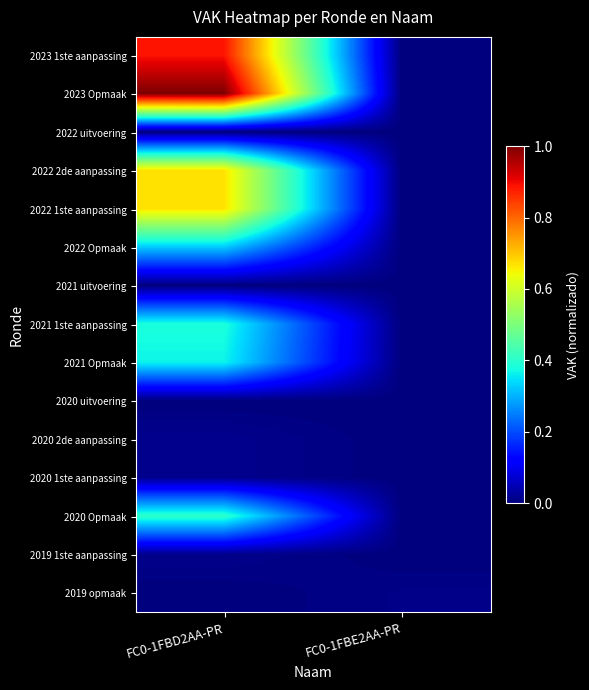

Reading left to right, transcribe all the data shown in this chart.

2023 1ste aanpassing: FC0-1FBD2AA-PR=0.9	FC0-1FBE2AA-PR=0.0
2023 Opmaak: FC0-1FBD2AA-PR=1.0	FC0-1FBE2AA-PR=0.0
2022 uitvoering: FC0-1FBD2AA-PR=0.0	FC0-1FBE2AA-PR=0.0
2022 2de aanpassing: FC0-1FBD2AA-PR=0.7	FC0-1FBE2AA-PR=0.0
2022 1ste aanpassing: FC0-1FBD2AA-PR=0.7	FC0-1FBE2AA-PR=0.0
2022 Opmaak: FC0-1FBD2AA-PR=0.3	FC0-1FBE2AA-PR=0.0
2021 uitvoering: FC0-1FBD2AA-PR=0.0	FC0-1FBE2AA-PR=0.0
2021 1ste aanpassing: FC0-1FBD2AA-PR=0.4	FC0-1FBE2AA-PR=0.0
2021 Opmaak: FC0-1FBD2AA-PR=0.4	FC0-1FBE2AA-PR=0.0
2020 uitvoering: FC0-1FBD2AA-PR=0.0	FC0-1FBE2AA-PR=0.0
2020 2de aanpassing: FC0-1FBD2AA-PR=0.0	FC0-1FBE2AA-PR=0.0
2020 1ste aanpassing: FC0-1FBD2AA-PR=0.0	FC0-1FBE2AA-PR=0.0
2020 Opmaak: FC0-1FBD2AA-PR=0.4	FC0-1FBE2AA-PR=0.0
2019 1ste aanpassing: FC0-1FBD2AA-PR=0.0	FC0-1FBE2AA-PR=0.0
2019 opmaak: FC0-1FBD2AA-PR=0.0	FC0-1FBE2AA-PR=0.0